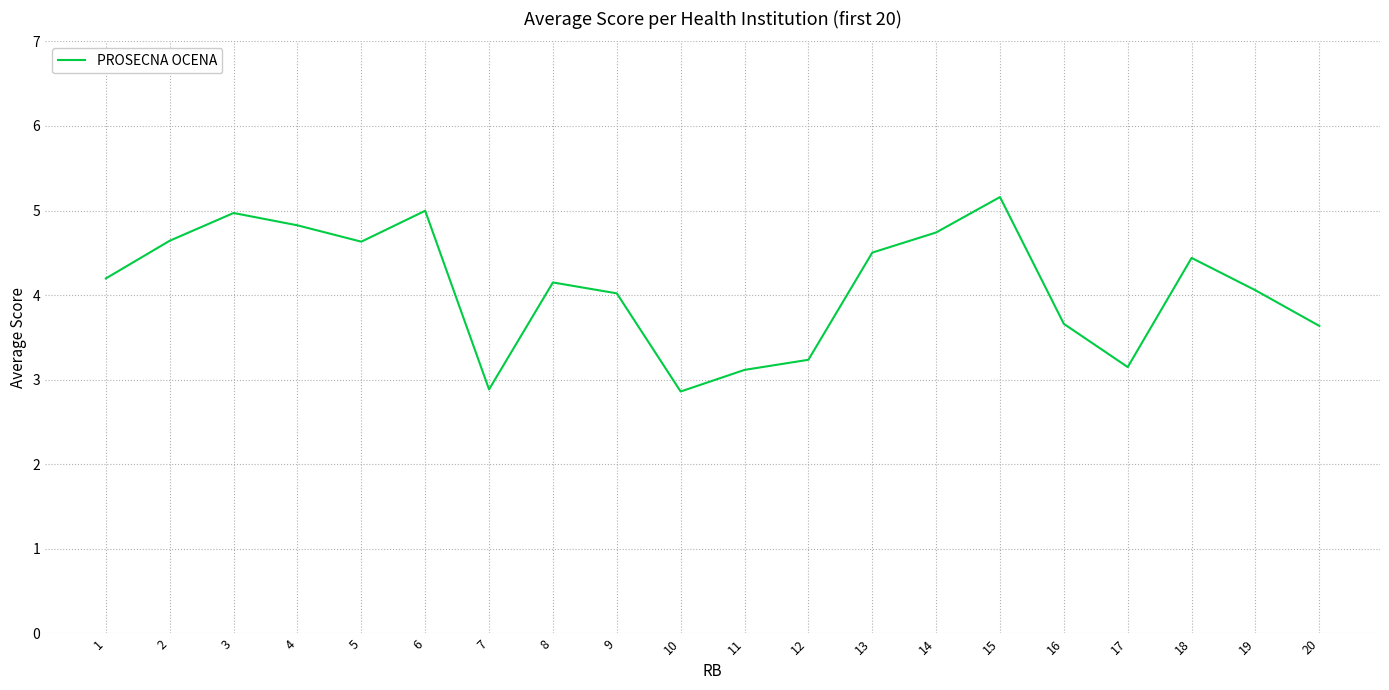

What is the difference between the values at 20 and 7?

0.8